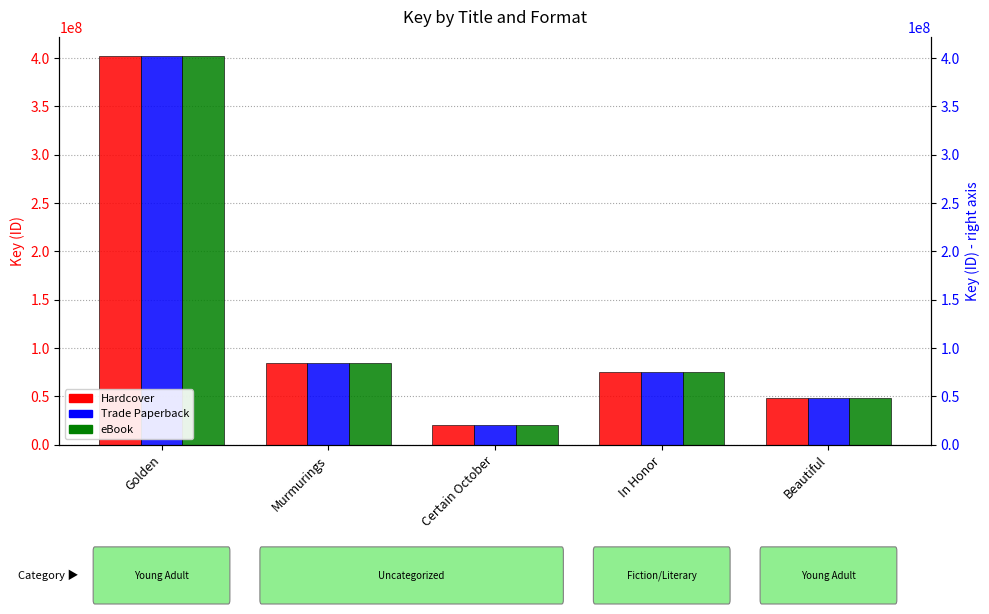

Reading left to right, extract all data points from this chart.

Hardcover: 402007978	84996241	20775653	75618943	48825628
Trade Paperback: 402007978	84996241	20775653	75618943	48825628
eBook: 402007978	84996241	20775653	75618943	48825628